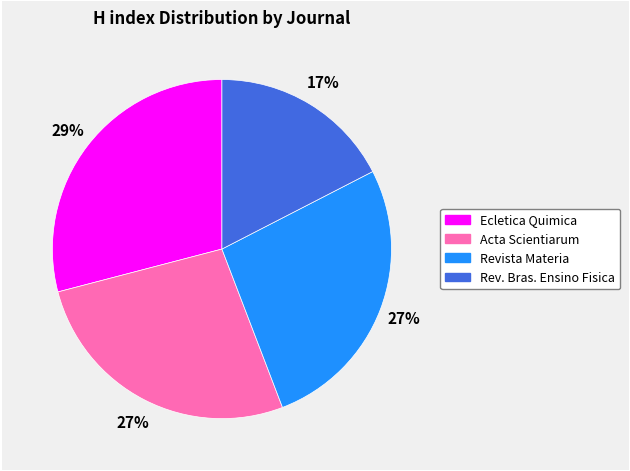

Do Ecletica Quimica and Rev. Bras. Ensino Fisica together represent more than half of the pie?

No